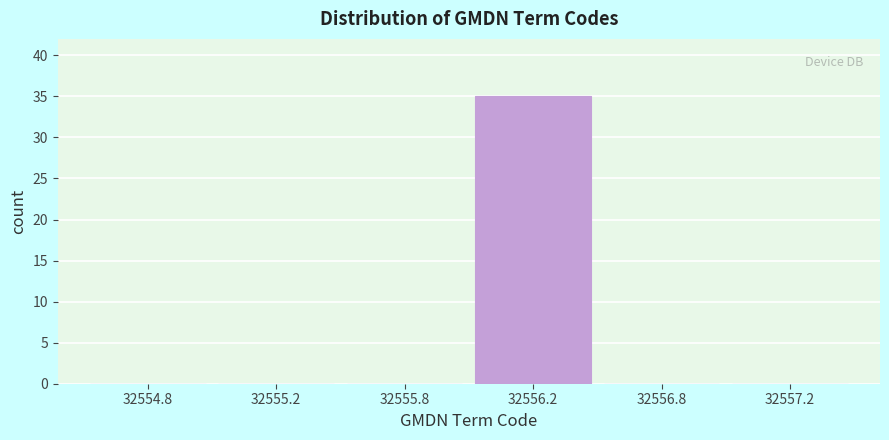

Reading left to right, what are all the values shown in this chart?

32554.8=0	32555.2=0	32555.8=0	32556.2=35	32556.8=0	32557.2=0